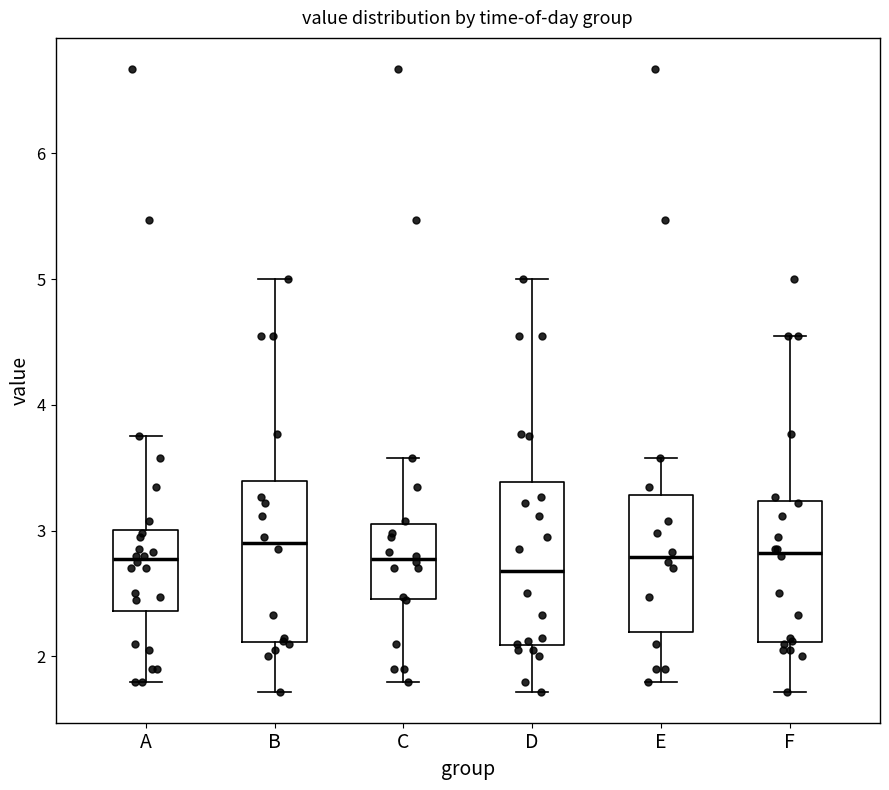

Which box has the lowest median line?

D